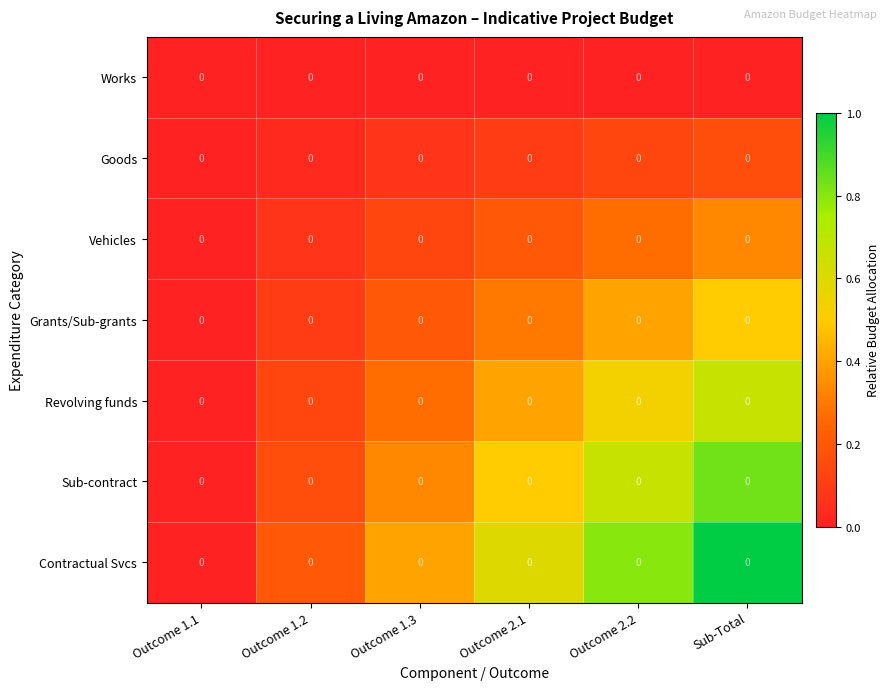

The value of Sub-contract at Outcome 1.1 is 0.0. True or false?

True